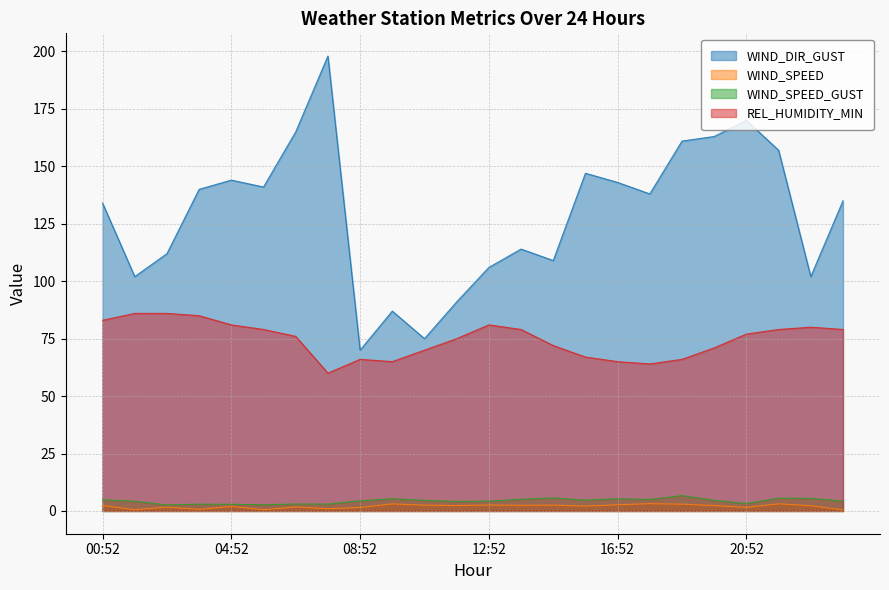

What value does the WIND_SPEED_GUST series have at 14:52?

5.7